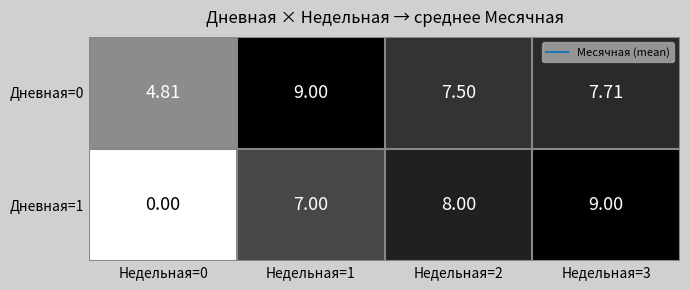

Is the value of Дневная=0 at Недельная=3 greater than the value of Дневная=1 at Недельная=2?

No